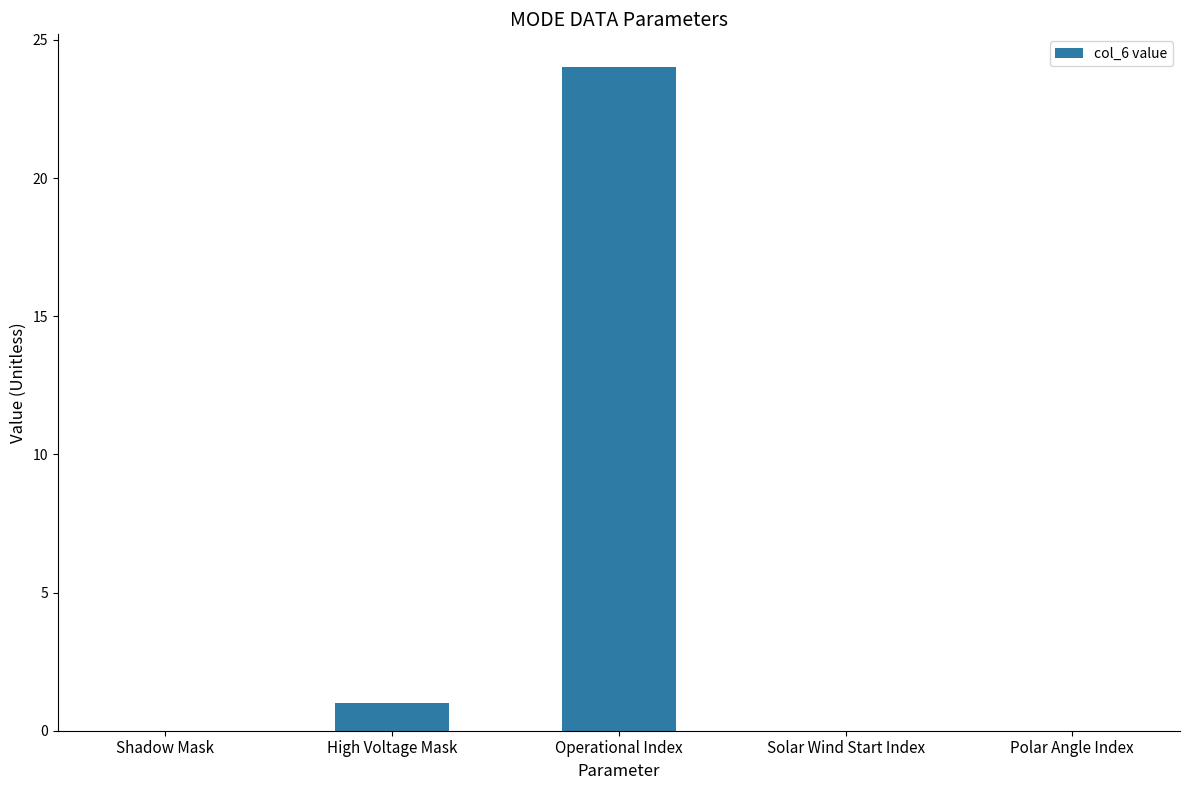

Where is the data nearest to the value 12?

High Voltage Mask